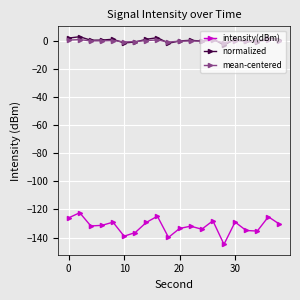

Rank the series by their maximum value, from highest to lowest.

normalized, mean-centered, intensity(dBm)